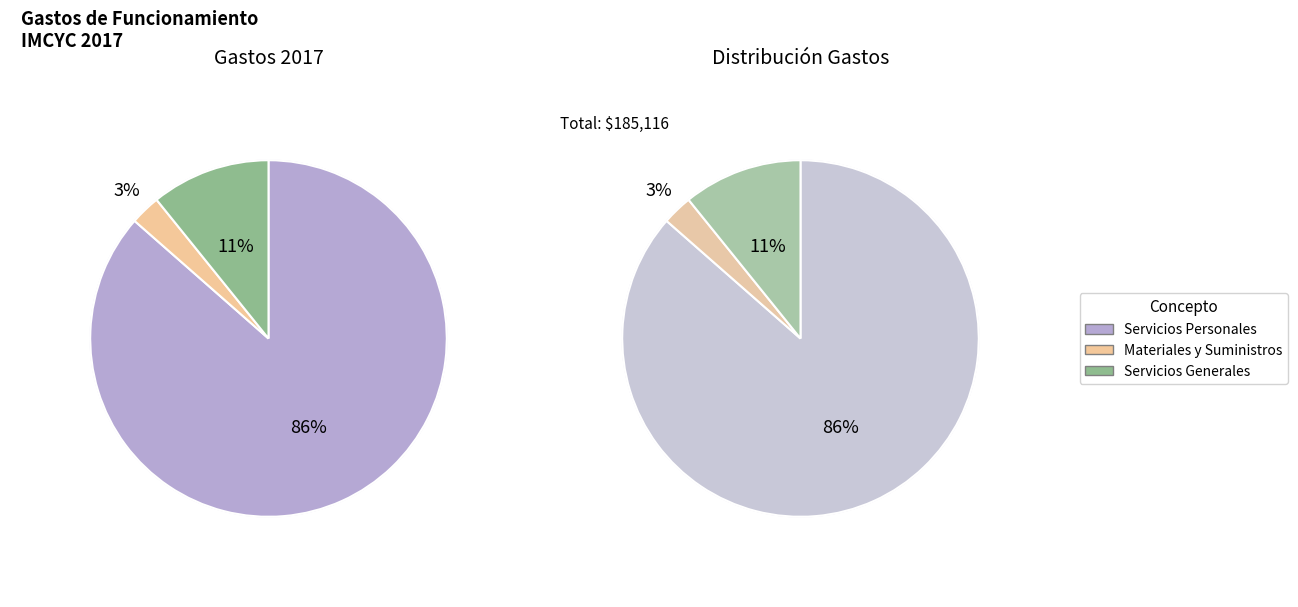

Which slice is the smallest?

Materiales y Suministros